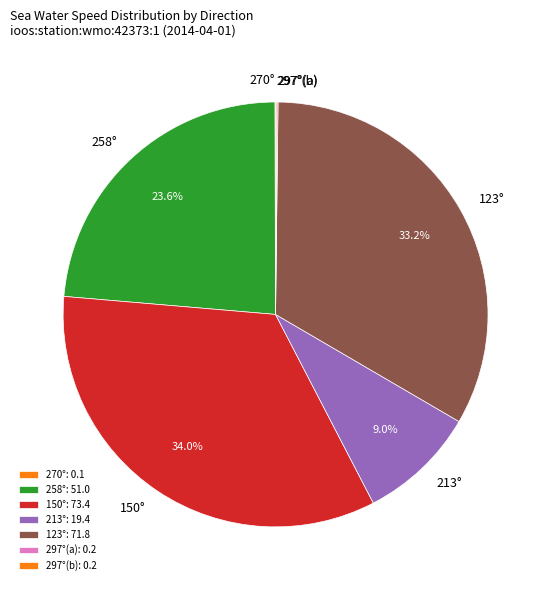

Between 123° and 258°, which is larger?

123°